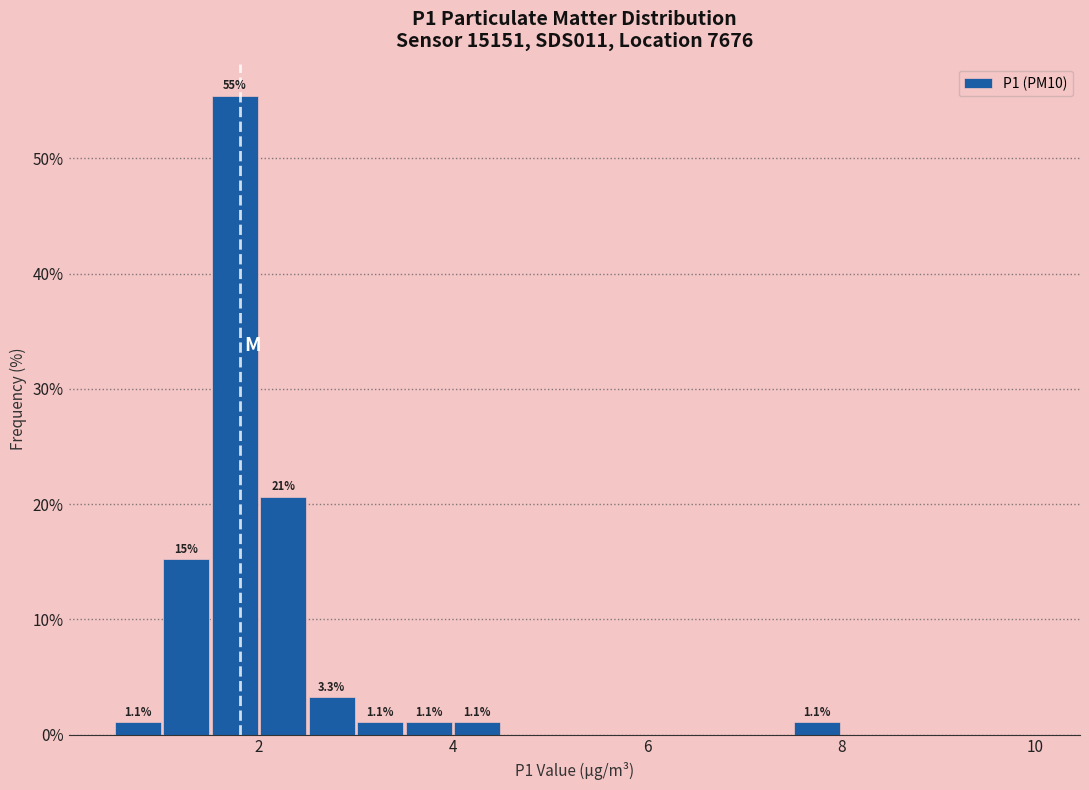

Around what value on the x-axis is the tallest bar? Give the approximate position of its centre, as read against the axis.

1.8